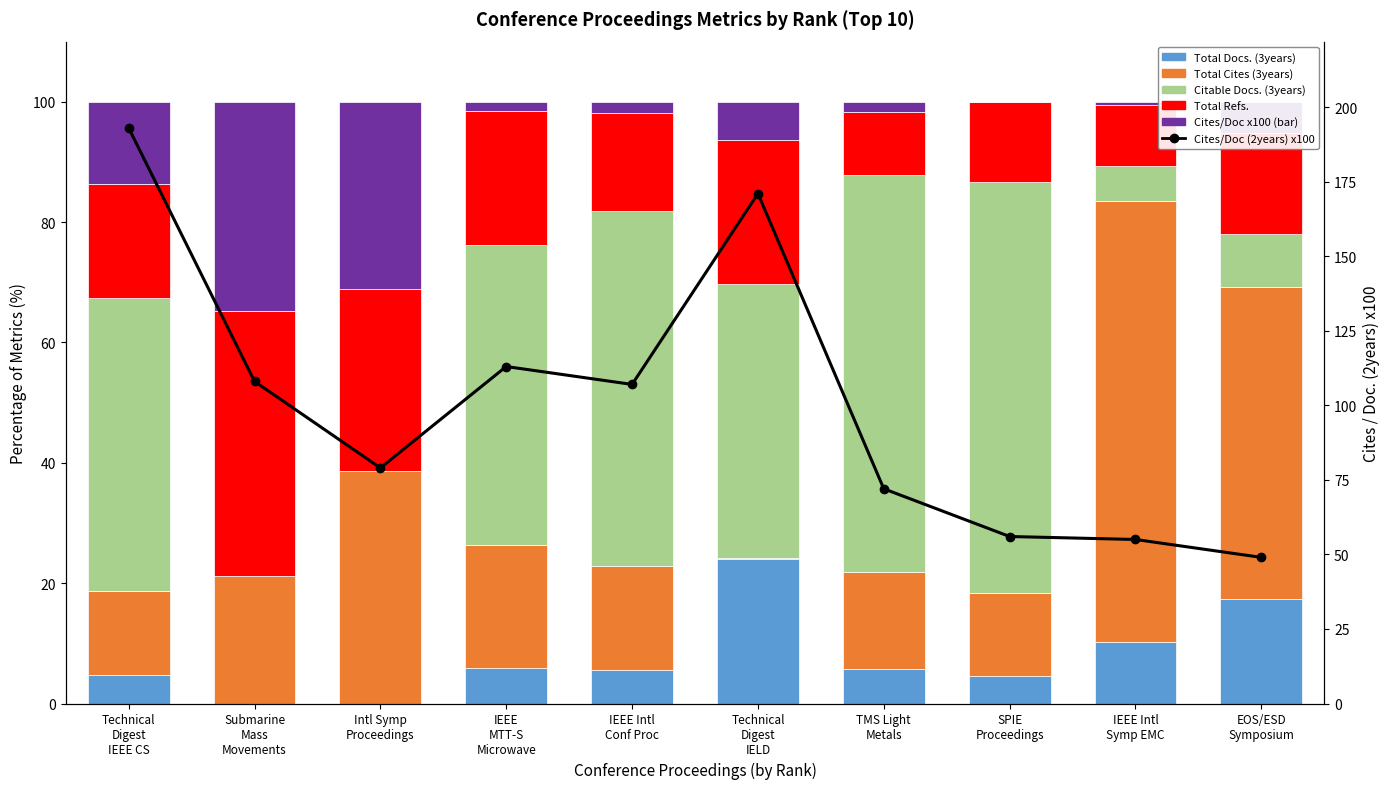

At which label is Total Cites (3years) closest to 36?

Intl Symp
Proceedings